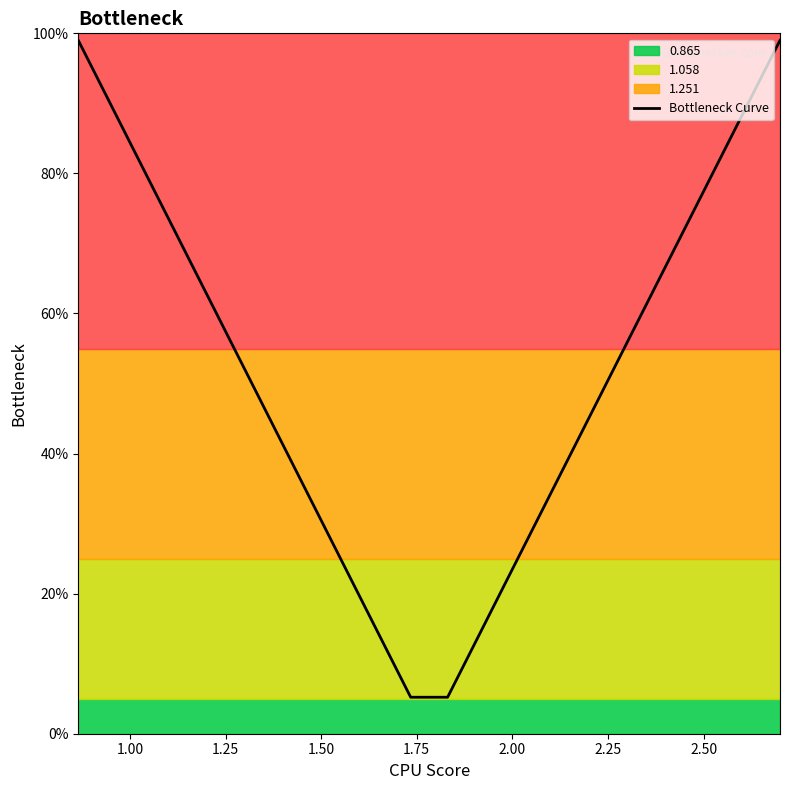

What is the minimum value for Bottleneck Curve?

5.2